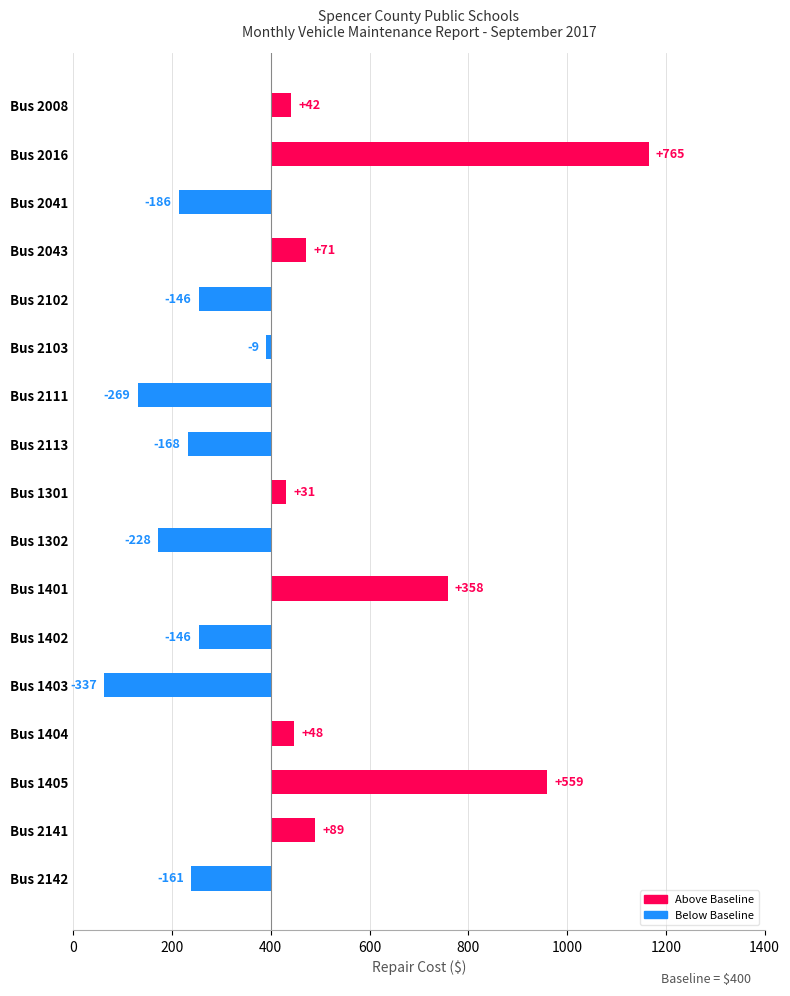

How many positive values are there?

8